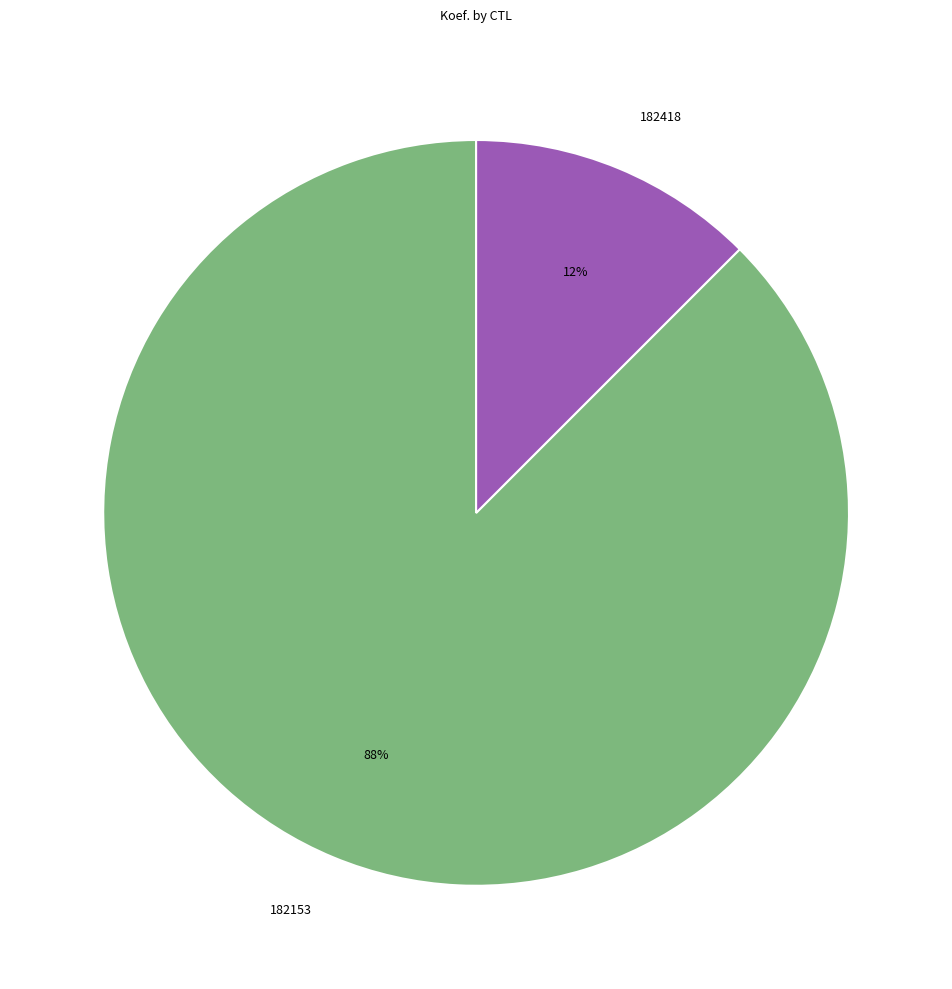

Which slice is the smallest?

182418